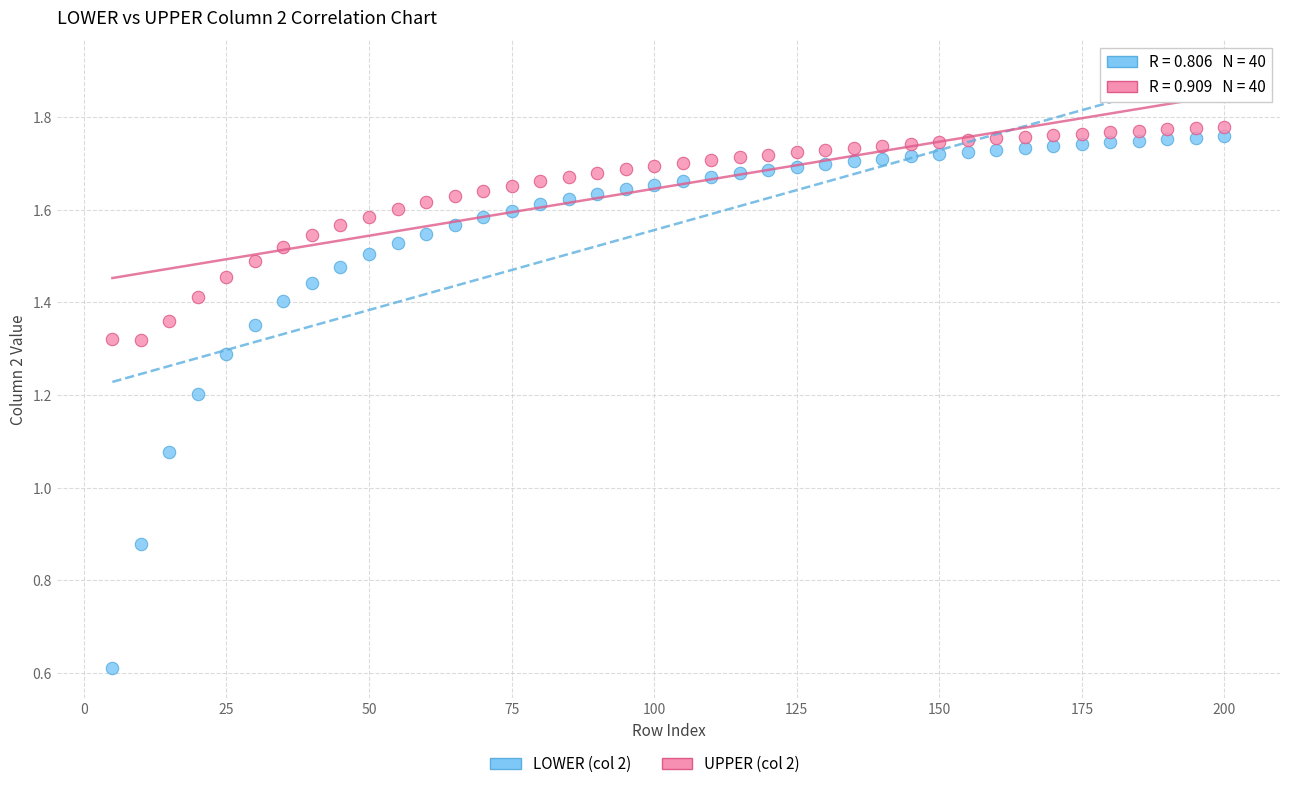

Across all data points, what is the range of X values (max minus min)?

195.0